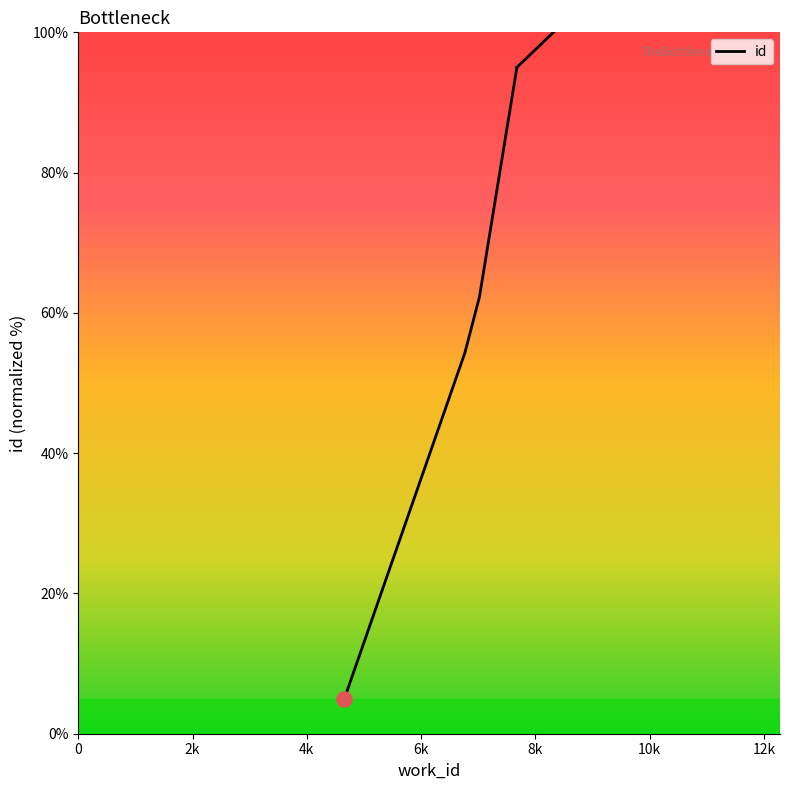

What is the change in value from 7020 to 7675?

+32.7